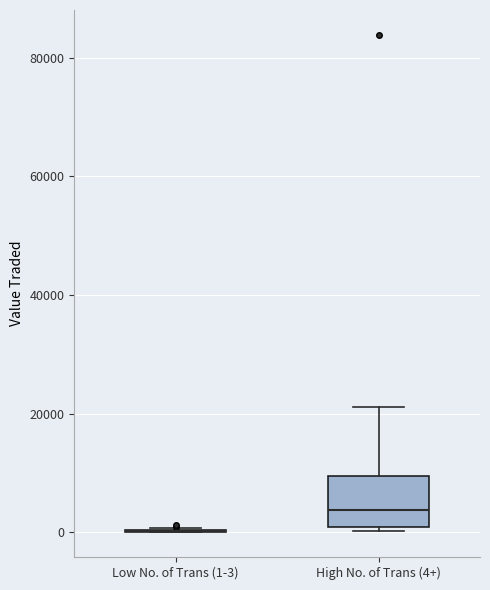

Which box is the tallest, from its lower edge to its upper edge?

High No. of Trans (4+)